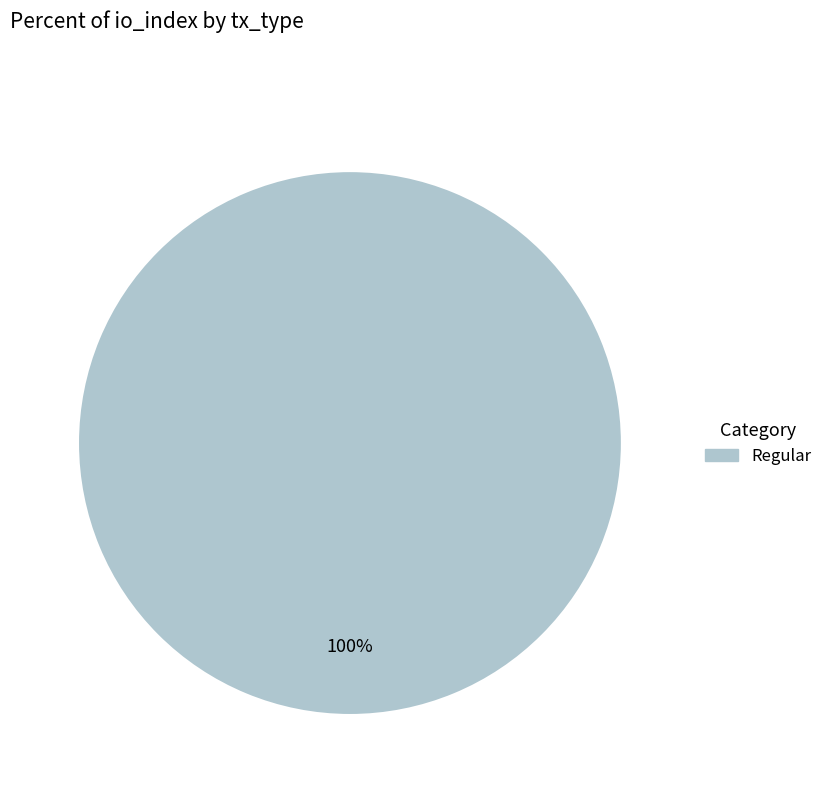

Is there a majority slice in this chart?

Yes